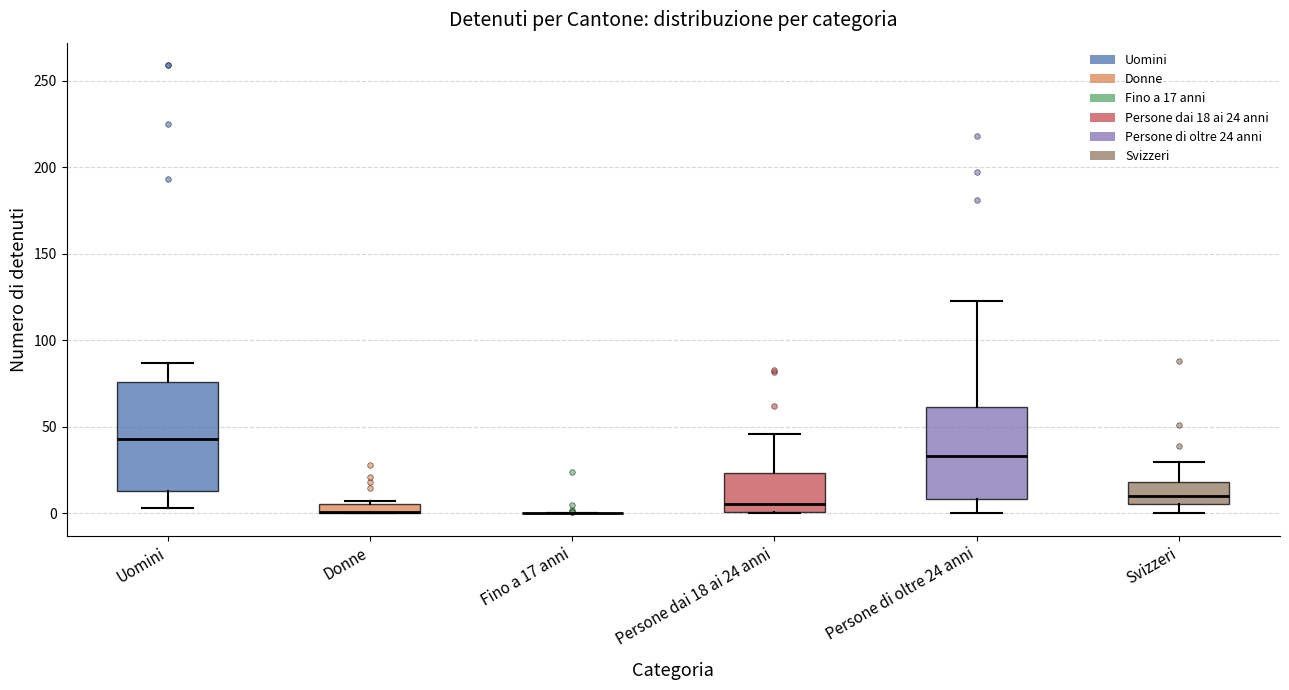

Which box is the tallest, from its lower edge to its upper edge?

Uomini